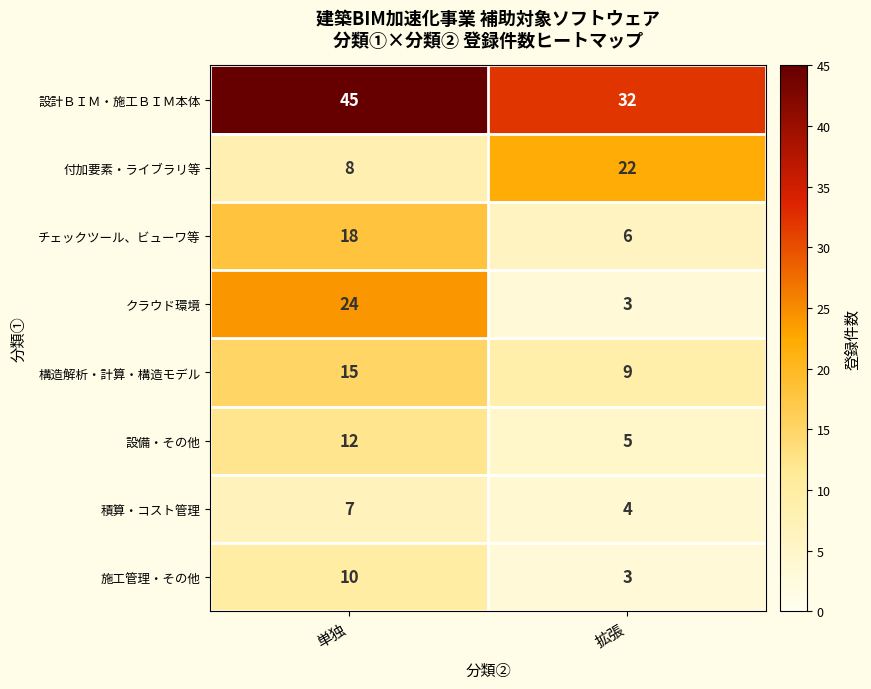

What is the difference between the 設備・その他 values at 拡張 and 単独?

7